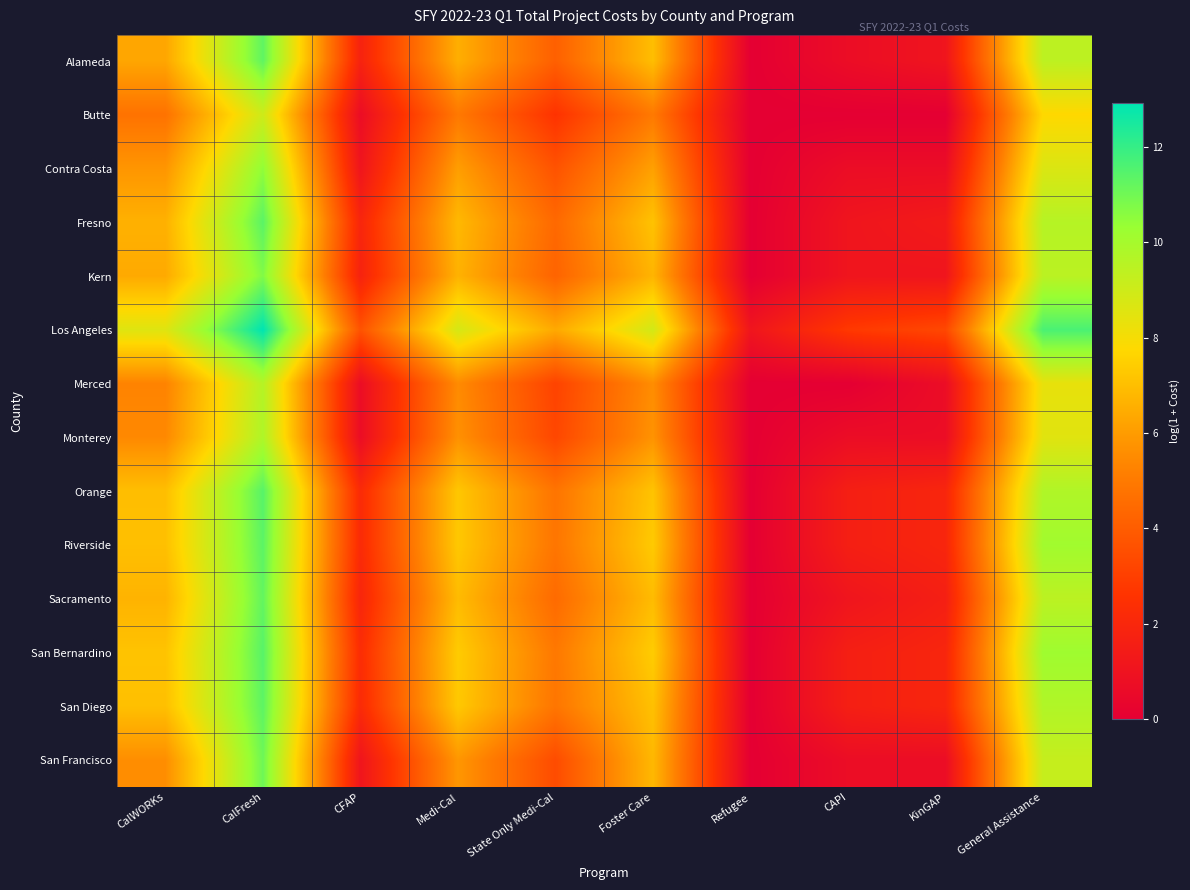

Which series has the widest spread of values?

Los Angeles